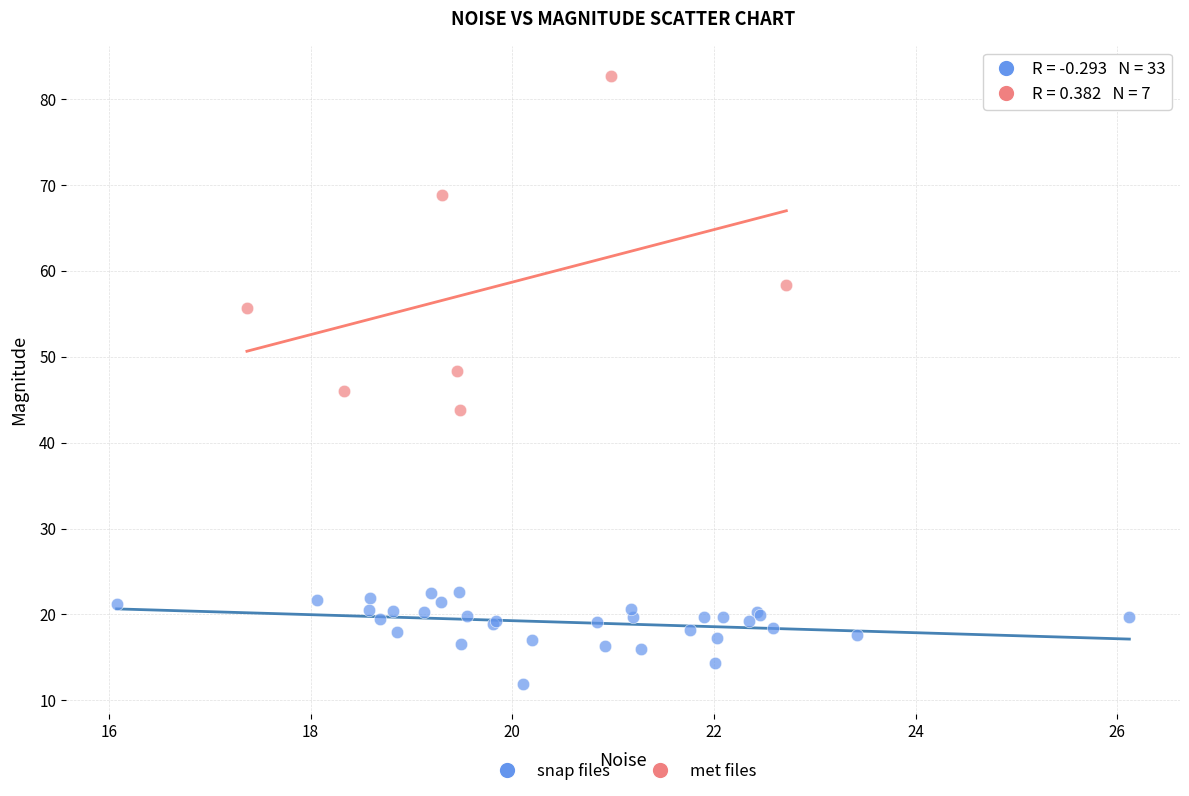

Which series contains the highest Y value?

met files